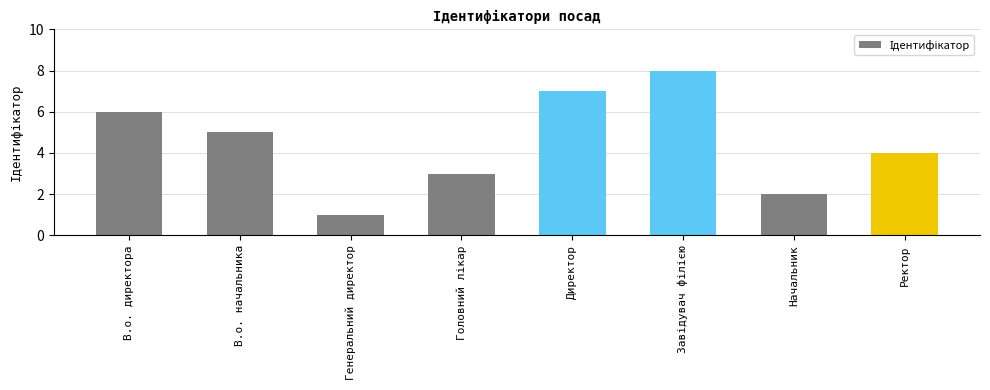

How many distinct data groups are displayed?

1